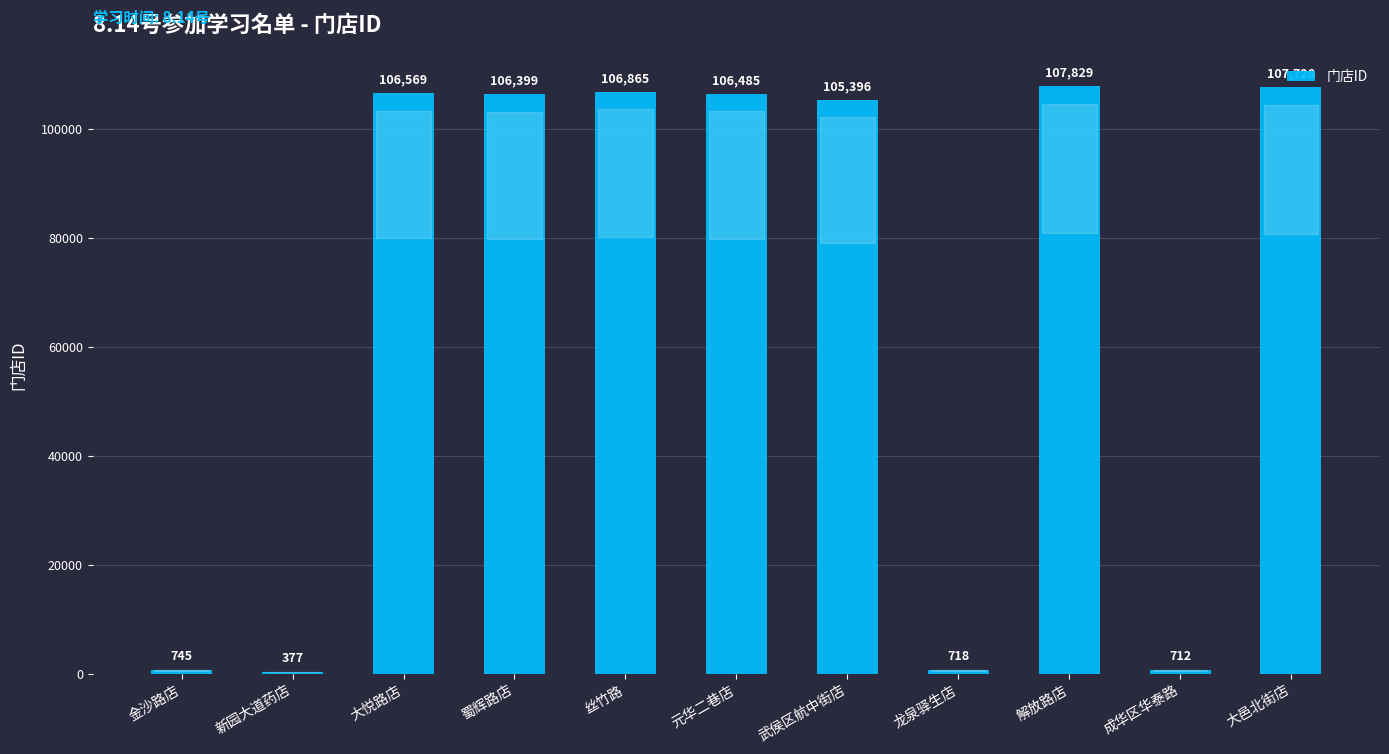

Reading right to left, list all the values displayed in this chart.

大邑北街店=107728	成华区华泰路=712	解放路店=107829	龙泉驿生店=718	武侯区航中街店=105396	元华二巷店=106485	丝竹路=106865	蜀辉路店=106399	大悦路店=106569	新园大道药店=377	金沙路店=745